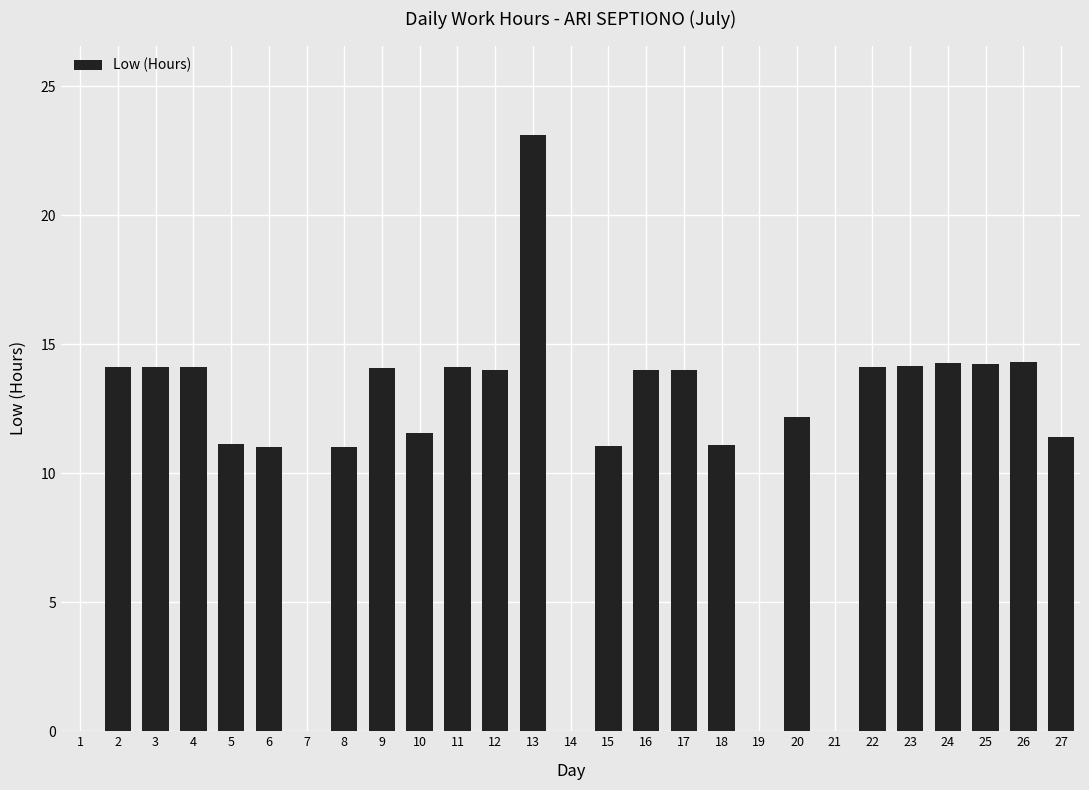

Which label corresponds to the largest value in the chart?

13